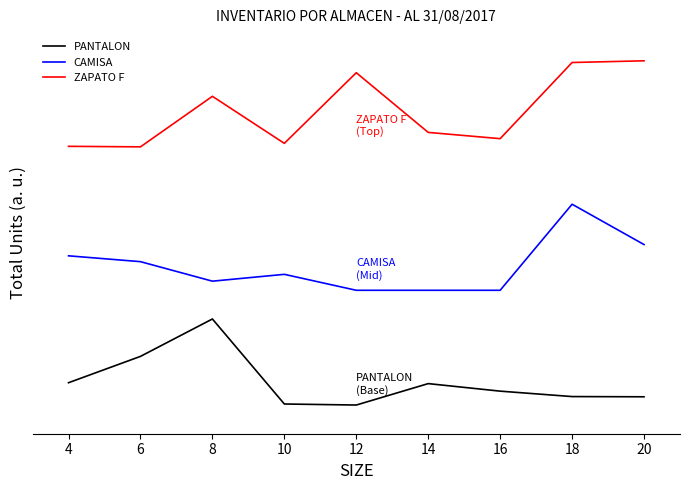

Does the chart have visible grid lines?

No